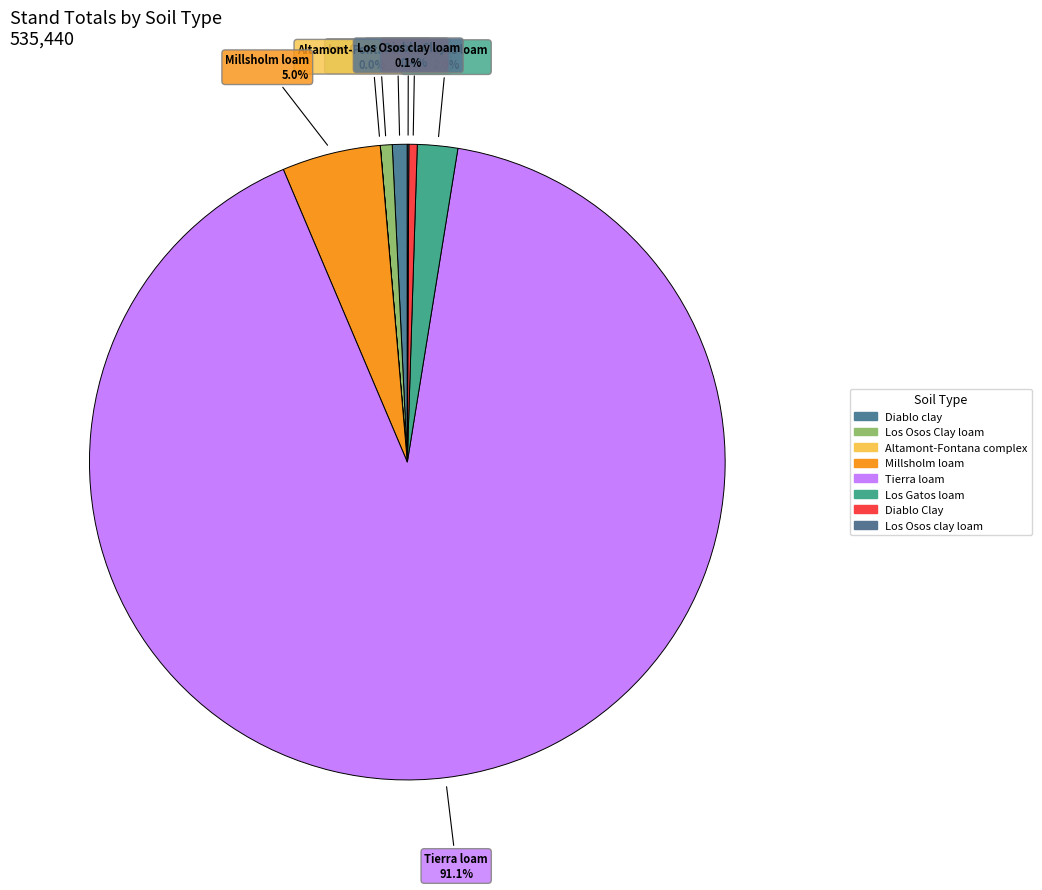

What percentage do Diablo Clay and Tierra loam together represent?

91.5%